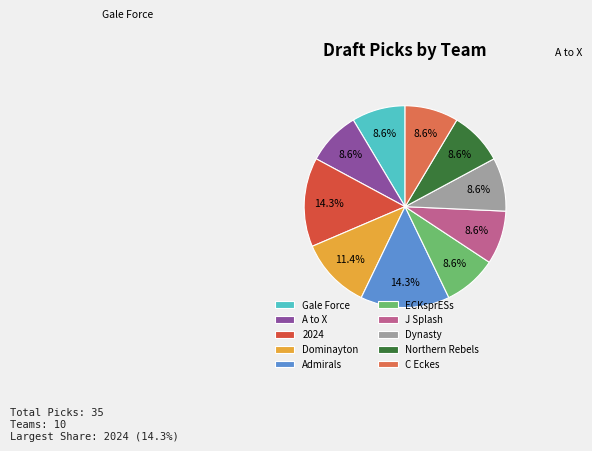

Which has a higher value, Gale Force or Dynasty?

Gale Force